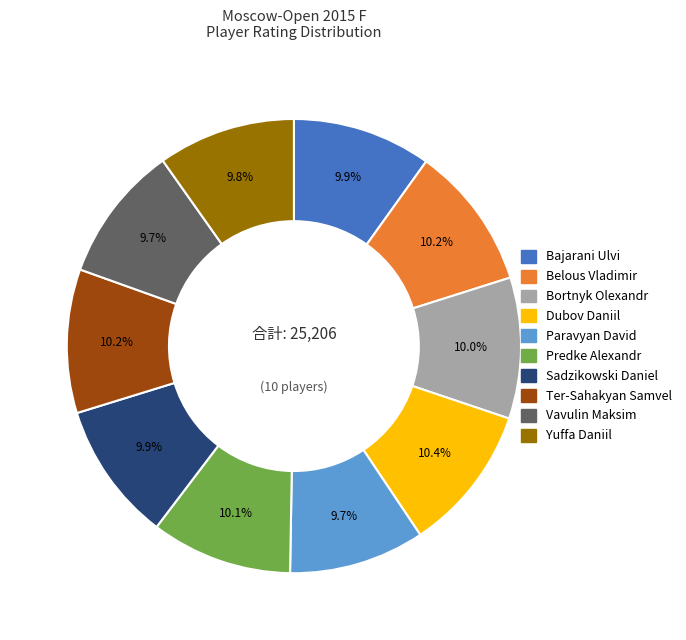

What is the total percentage of Belous Vladimir and Paravyan David?

19.9%